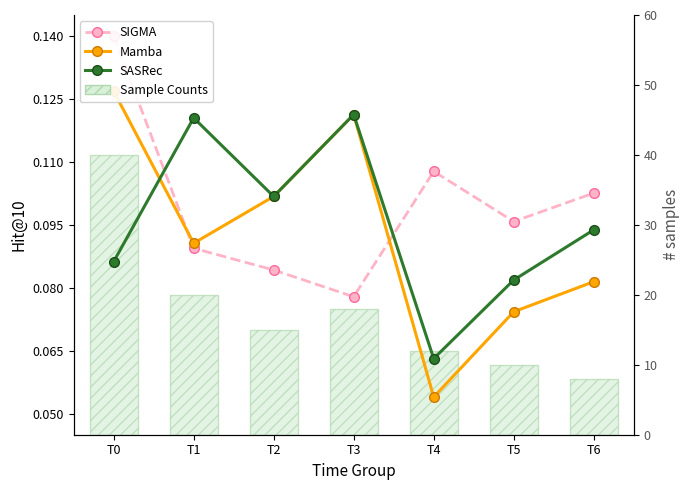

Reading left to right, transcribe all the data shown in this chart.

SIGMA: 0.1	0.1	0.1	0.1	0.1	0.1	0.1
Mamba: 0.1	0.1	0.1	0.1	0.1	0.1	0.1
SASRec: 0.1	0.1	0.1	0.1	0.1	0.1	0.1
Sample Counts: 40.0	20.0	15.0	18.0	12.0	10.0	8.0